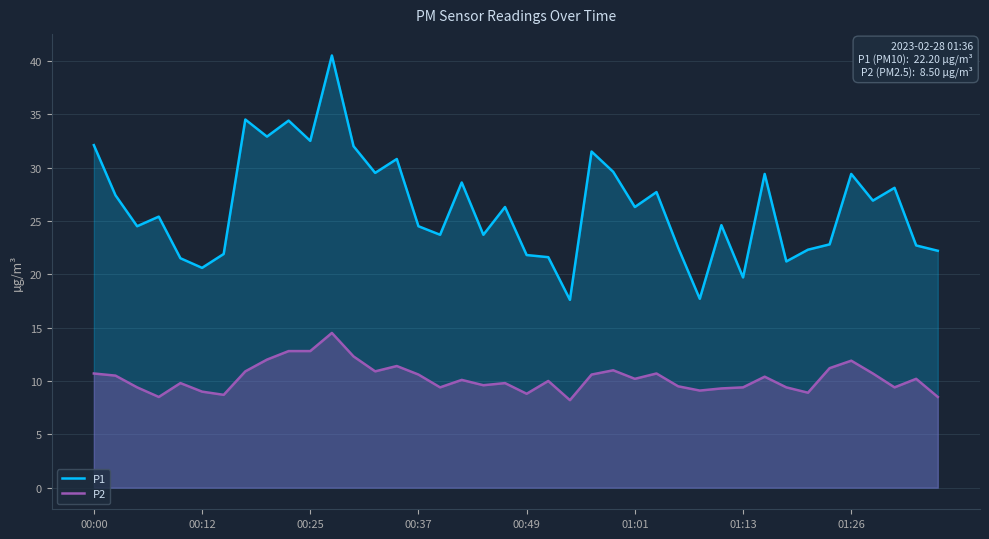

True or false: P2 and P1 cross at least once.

False